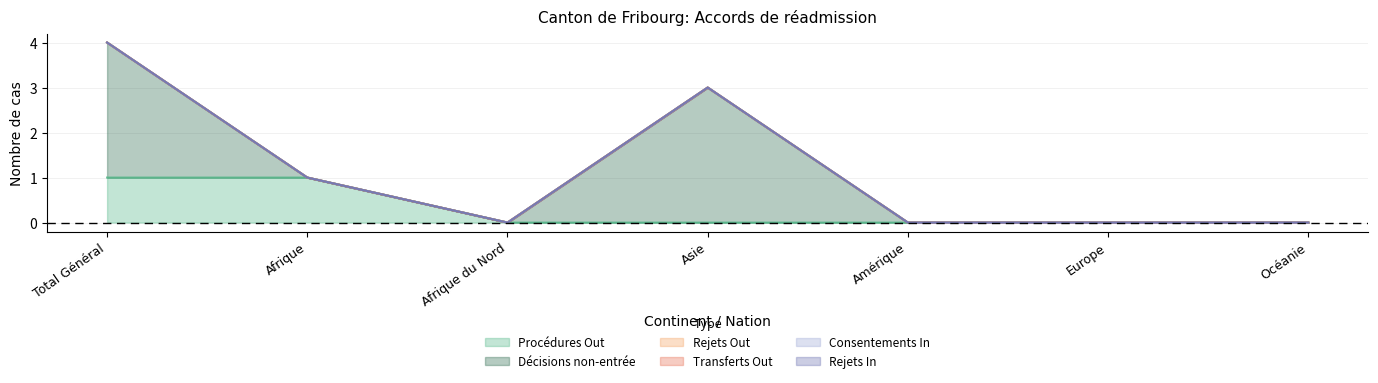

Rank the series at Amérique from lowest to highest value.

Procédures Out, Décisions non-entrée, Rejets Out, Transferts Out, Consentements In, Rejets In